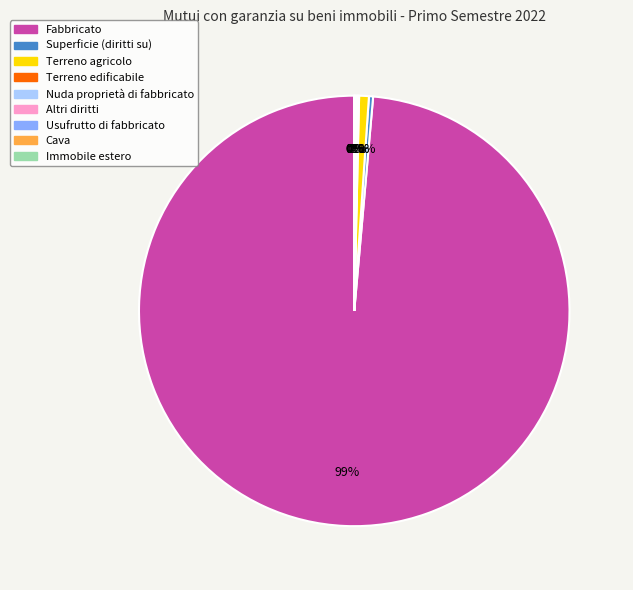

Is Nuda proprietà di fabbricato the majority of the pie?

No